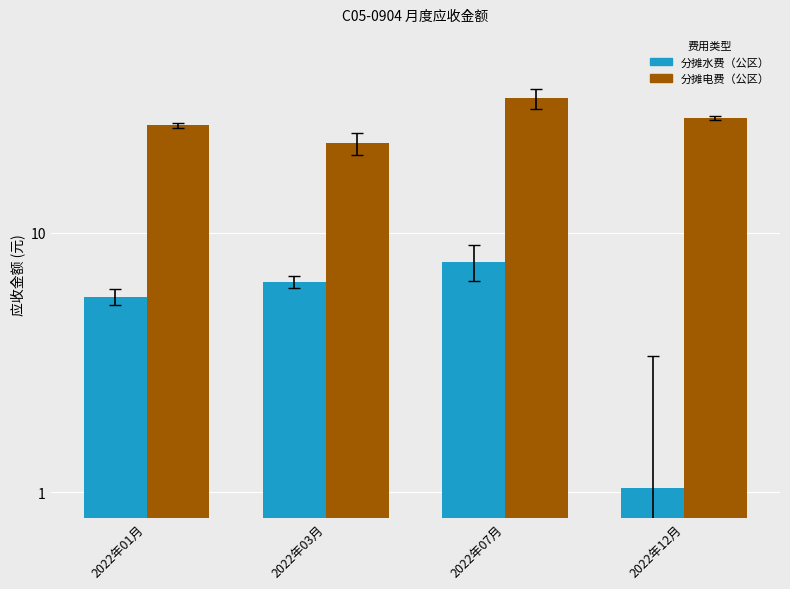

What position from the left is 2022年07月?

3